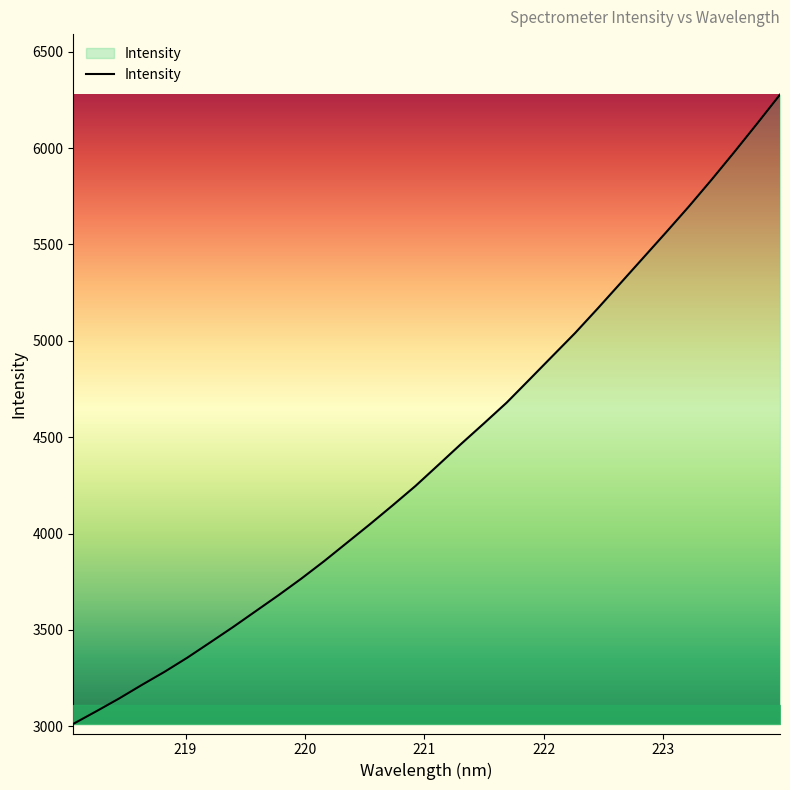

What is the greatest value displayed?

6277.4